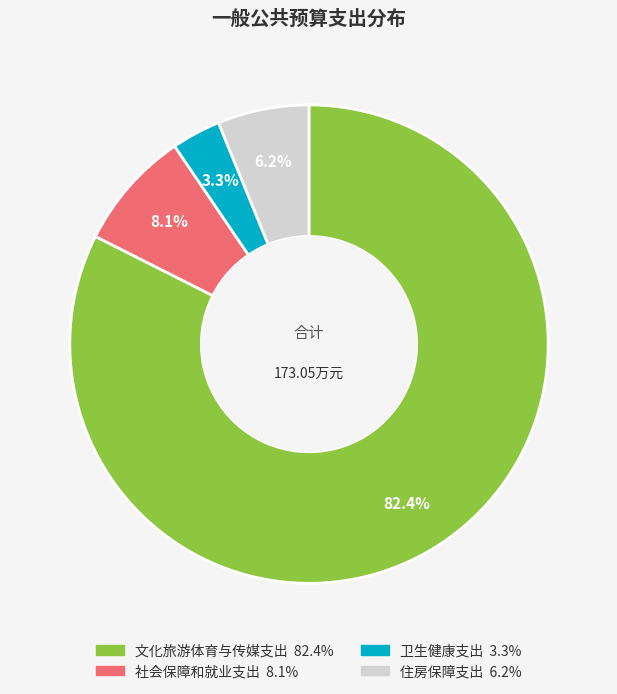

Which category has the biggest portion of the pie?

文化旅游体育与传媒支出